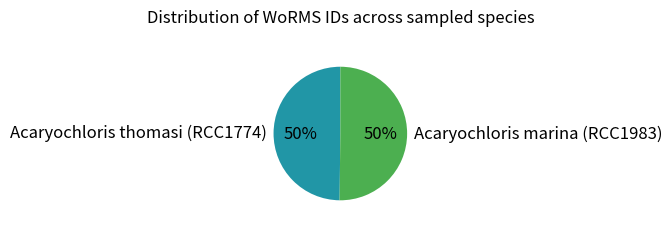

To the nearest percent, what is the average slice percentage?

50%